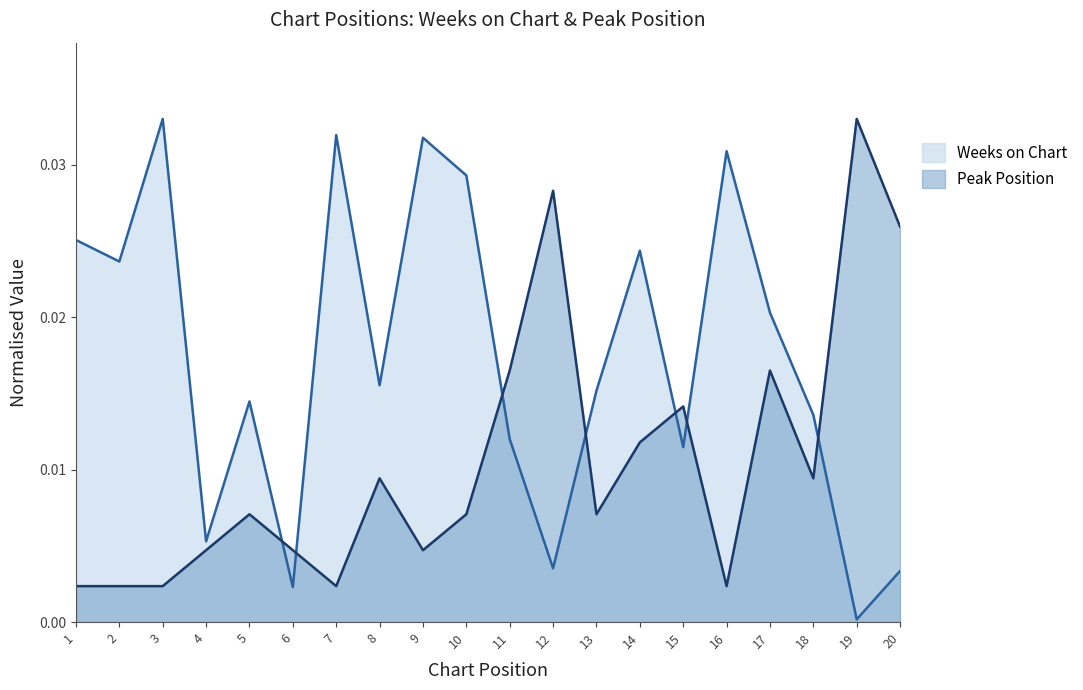

At which label does Weeks on Chart reach its peak?

3